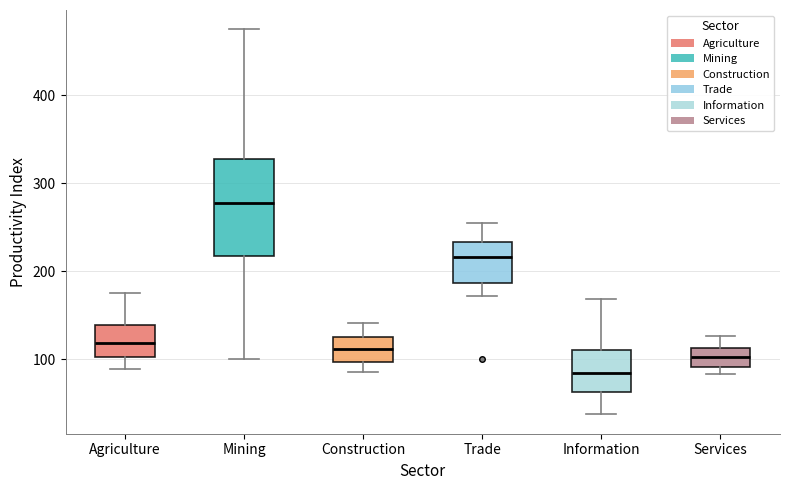

Which box has the highest median line?

Mining